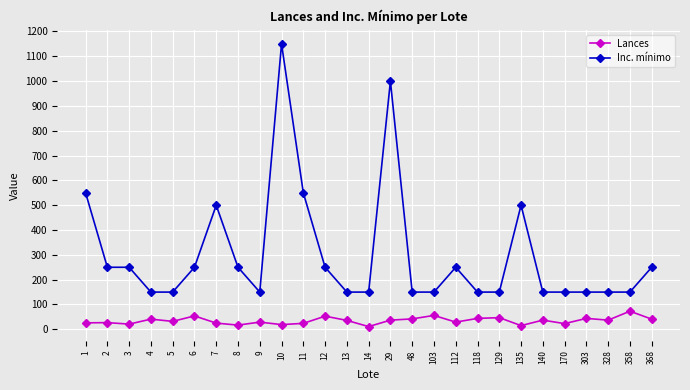

Is this an area chart (filled region under the line)?

No